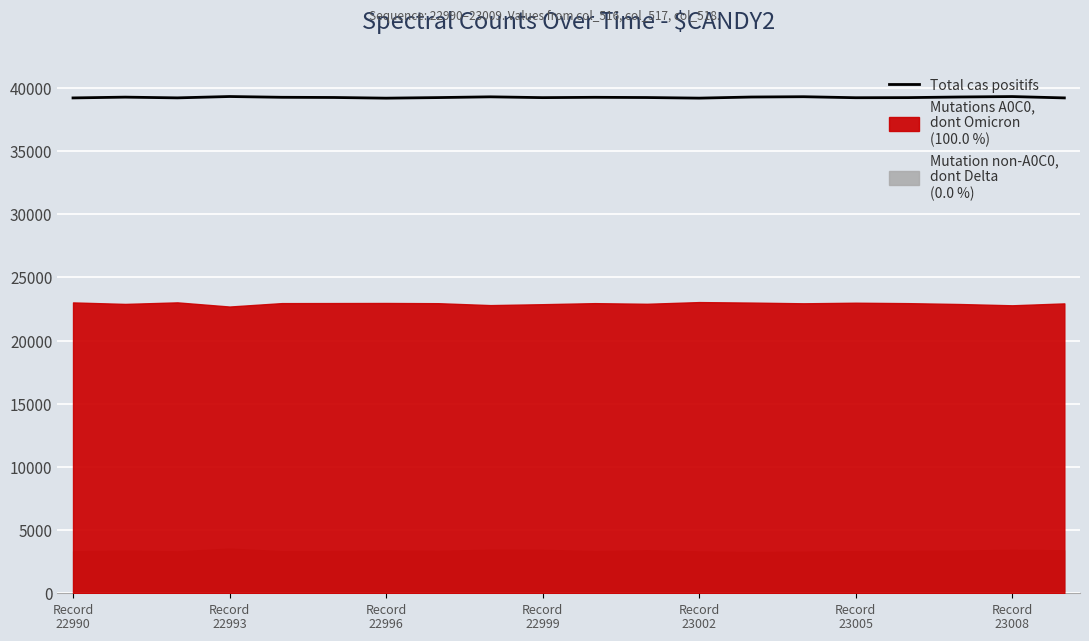

Rank the categories by value from highest to lowest.

Record
22999, 18, 14, 8, 17, 13, Record
22993, Record
23002, 10, Record
23005, 11, 7, 16, 9, 15, Record
22996, 19, Record
22990, 12, Record
23008